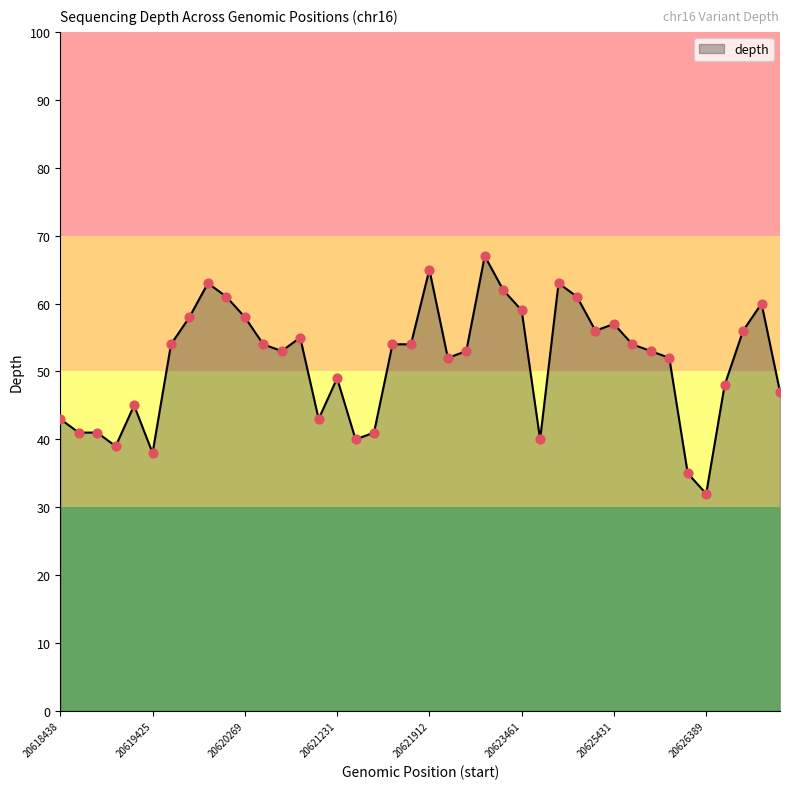

What is the greatest value displayed?

67